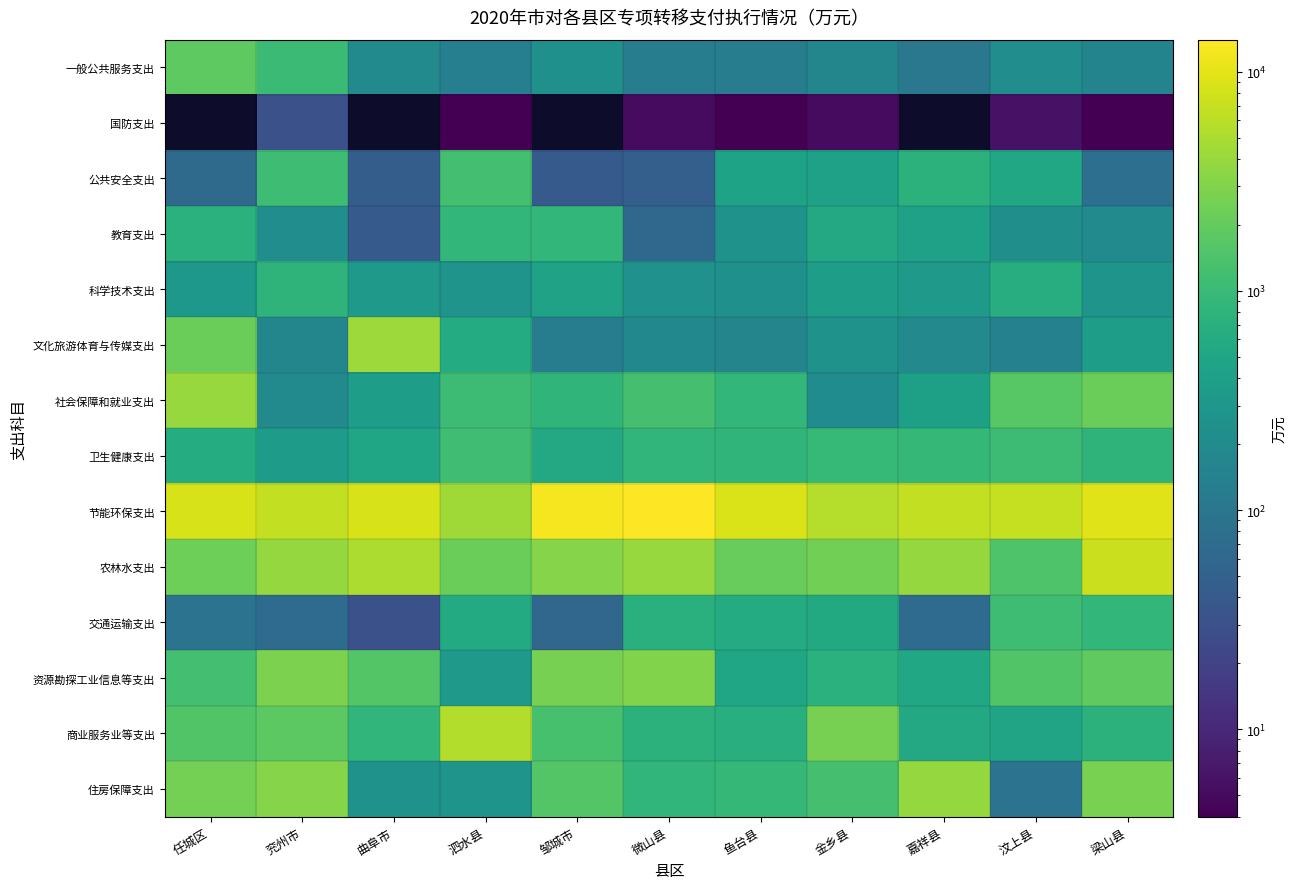

What is the total value across all series at 梁山县?

27125